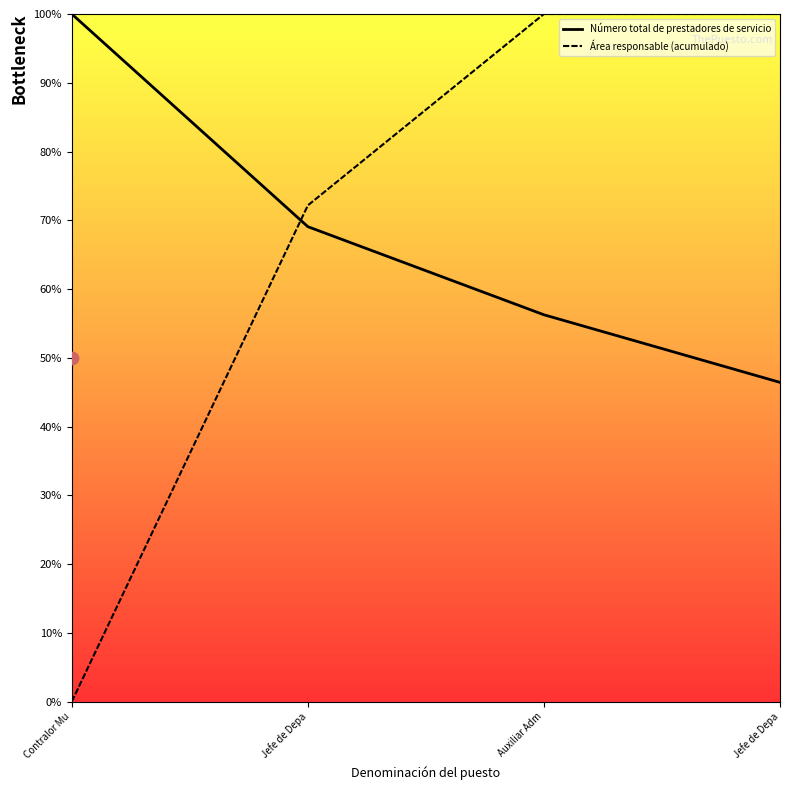

Which series has the widest spread of Y values?

Área responsable (acumulado)